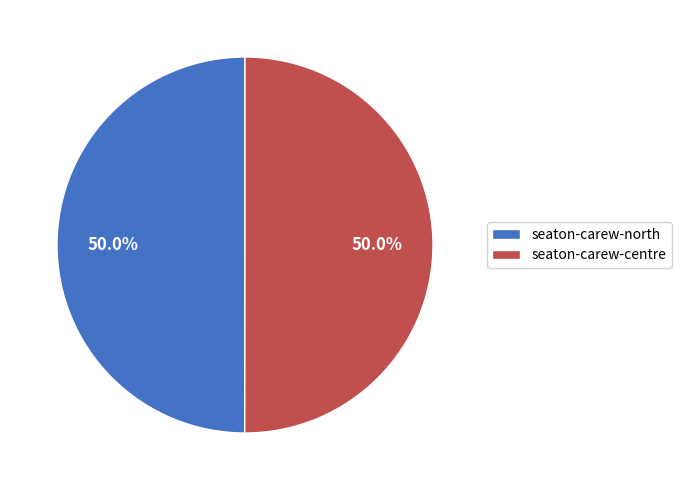

The seaton-carew-north slice represents 39% of the pie. True or false?

False